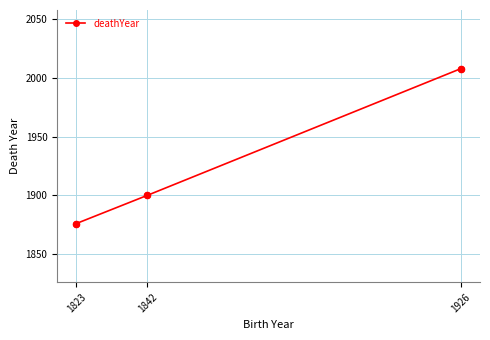

Which has a higher value, 1926 or 1823?

1926